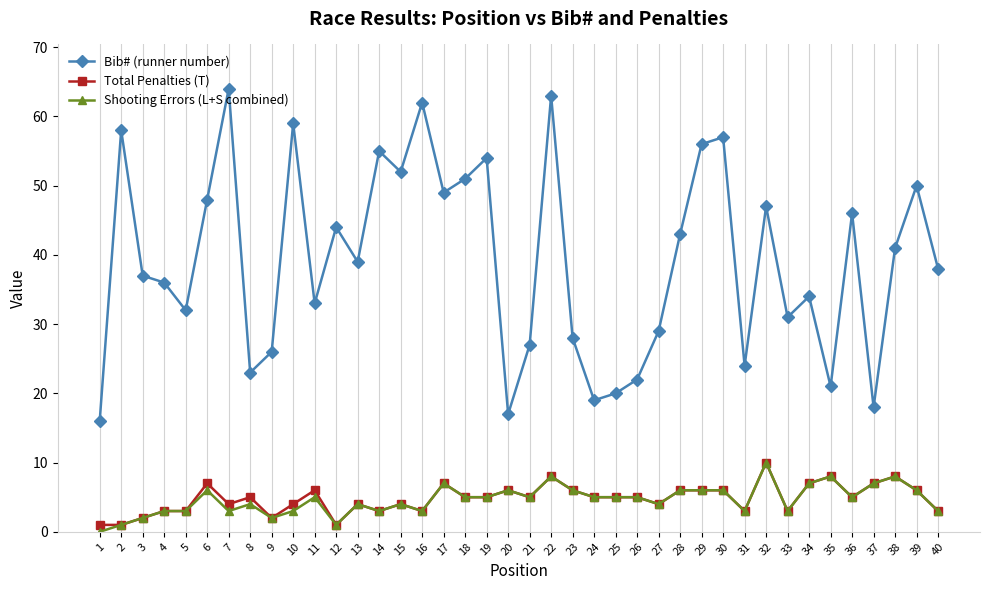

At which category is the sum across all series the highest?

22